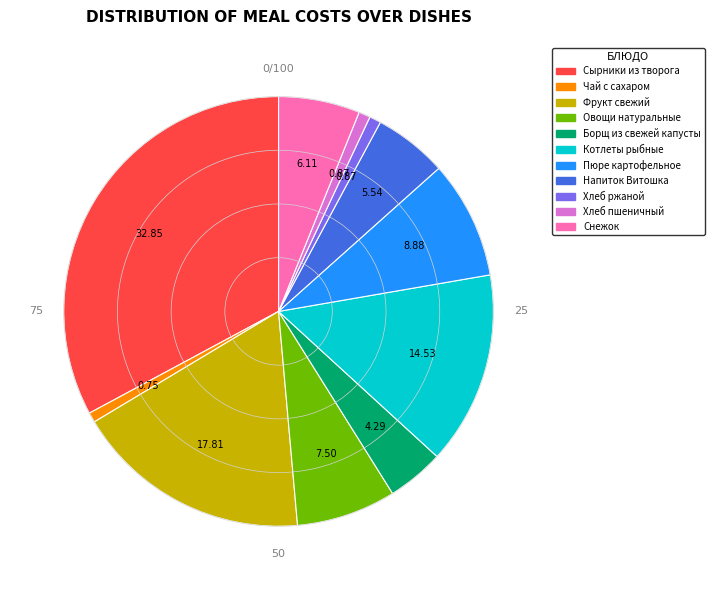

Is there a majority slice in this chart?

No